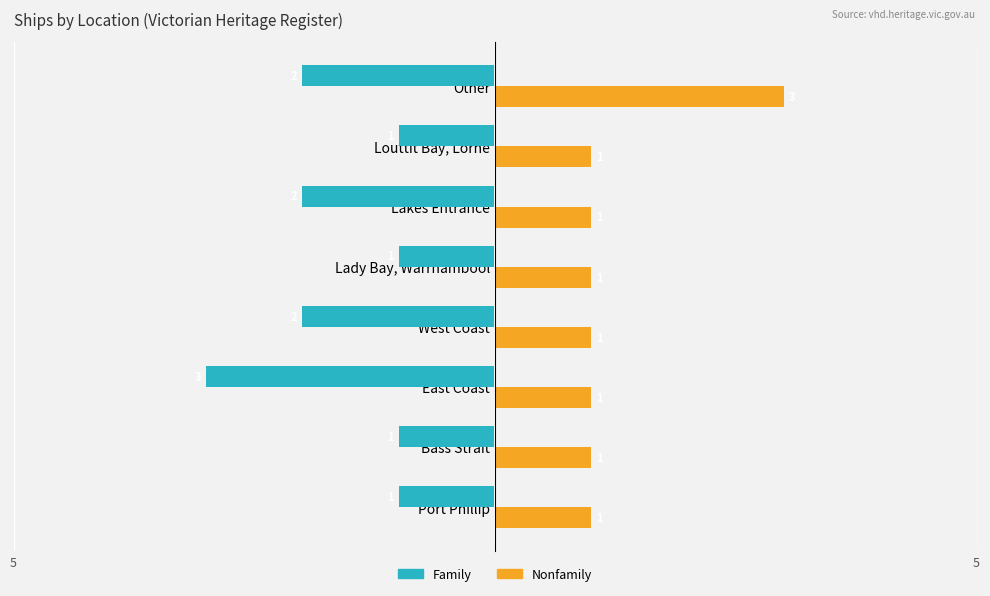

Which series has the largest total across all categories?

Nonfamily